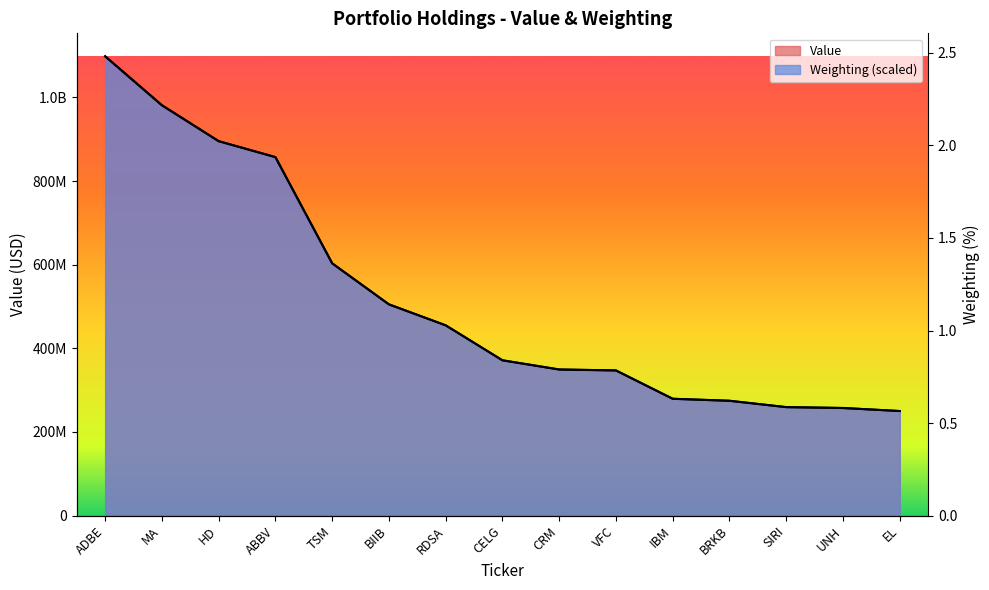

Between MA and UNH, which series saw the biggest shift?

Value